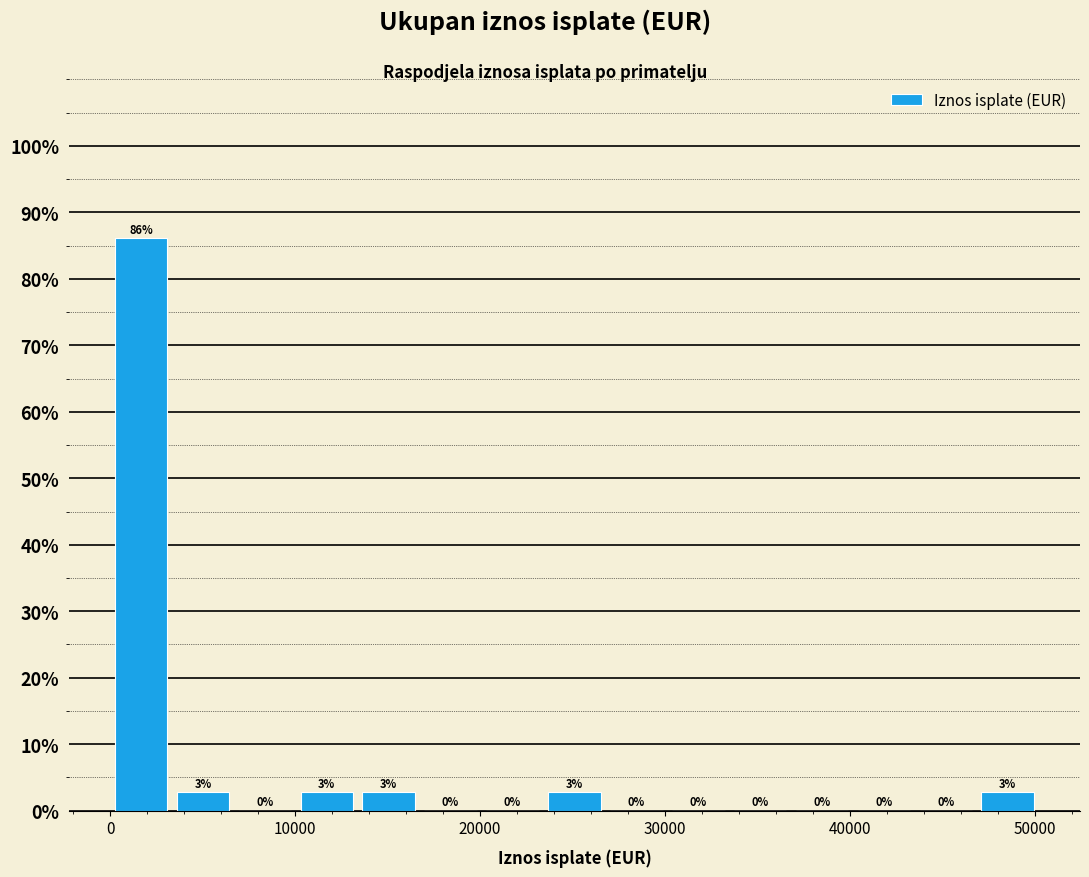

Read against the x-axis, roughly where is the centre of the tallest bar?

2000